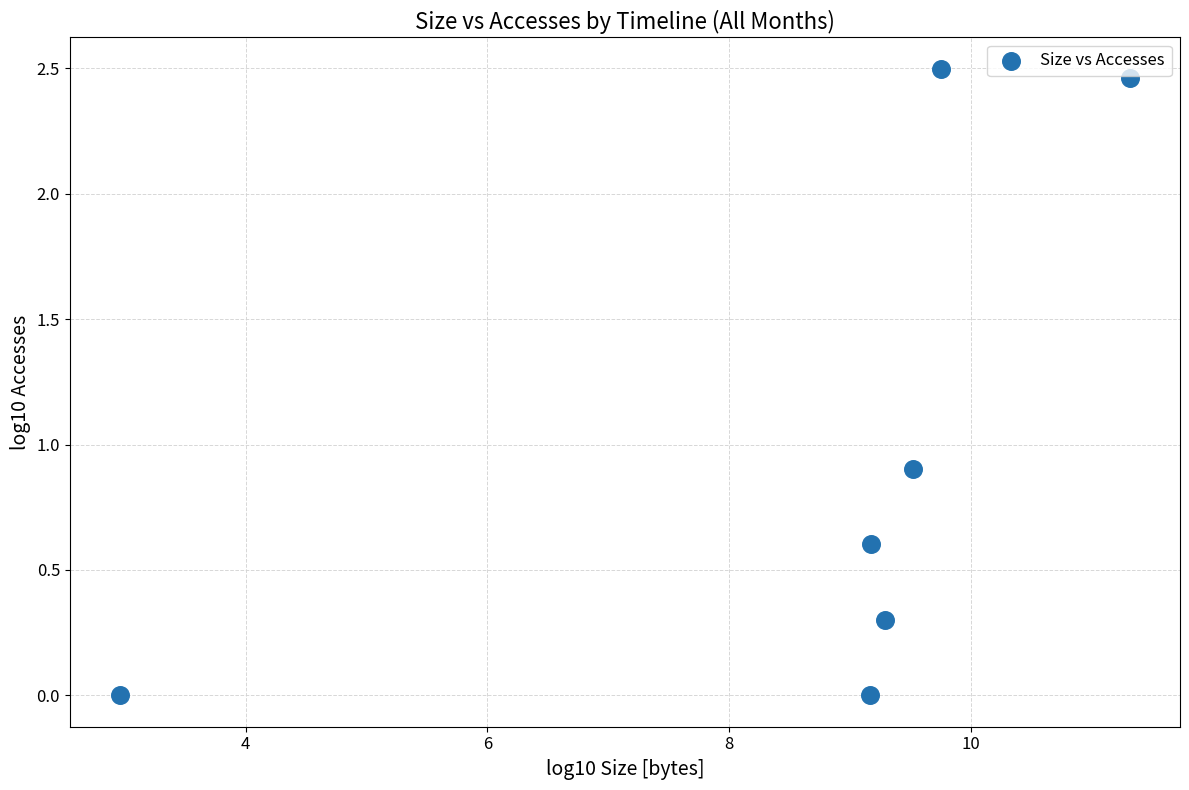

What Y value in the scatter plot is closest to 1?

0.9